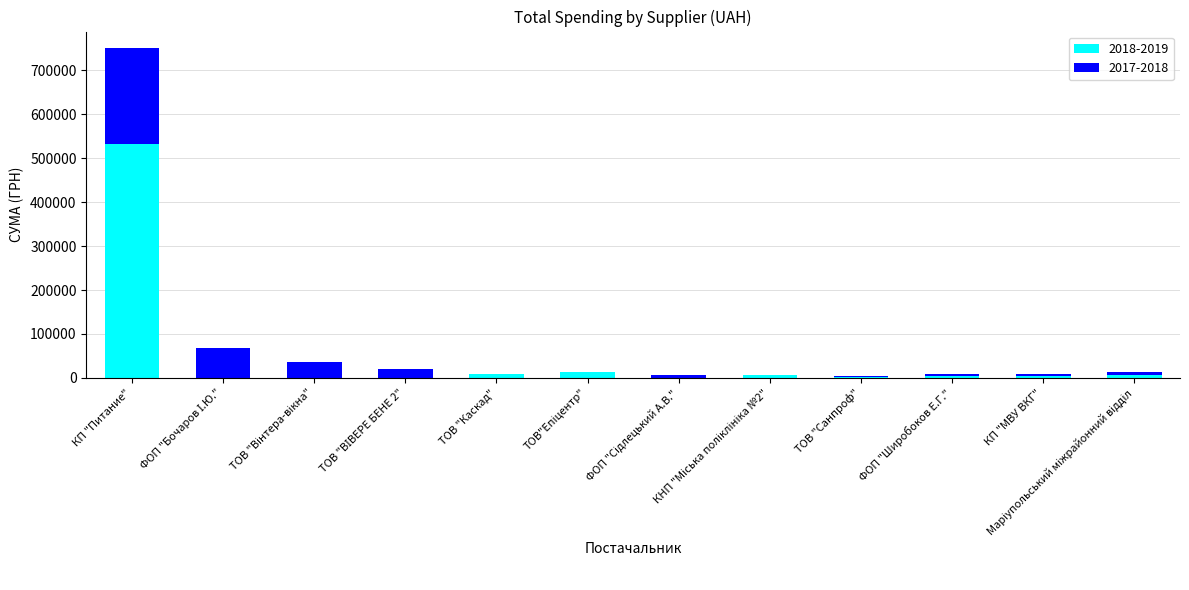

At which category is the sum across all series the highest?

КП "Питание"